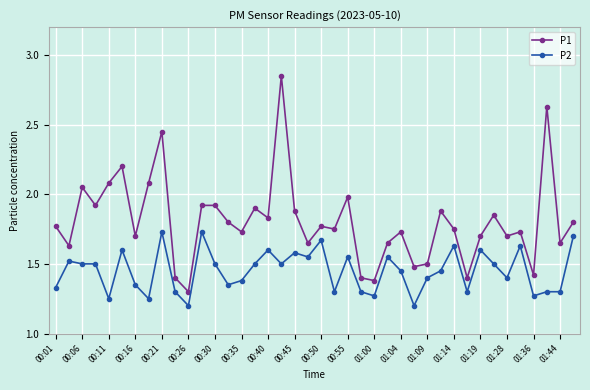

Which series has the widest spread of values?

P1